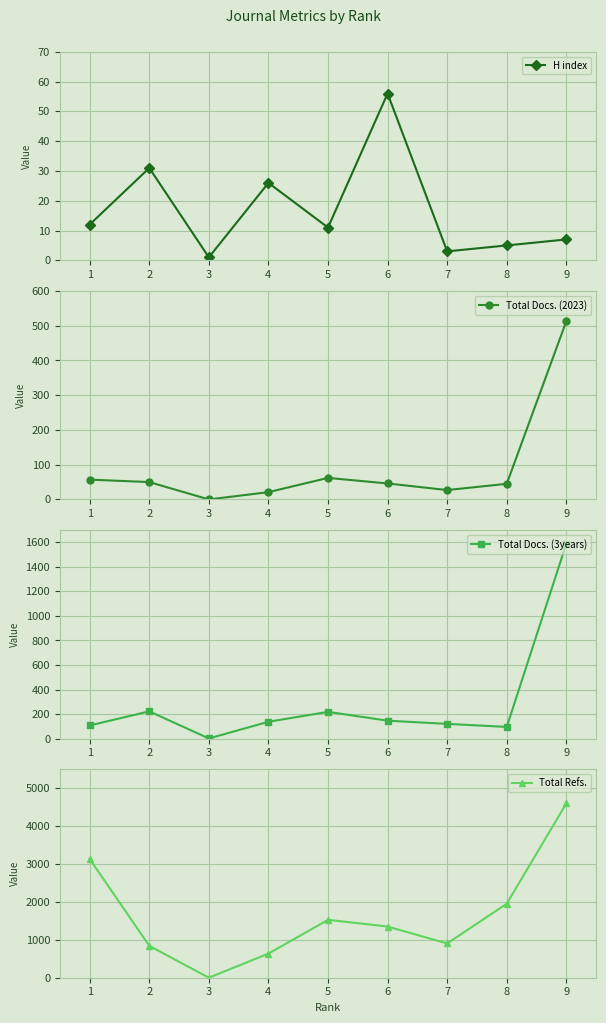

Reading right to left, extract all data points from this chart.

H index: 9=7	8=5	7=3	6=56	5=11	4=26	3=1	2=31	1=12
Total Docs. (2023): 9=513	8=45	7=27	6=46	5=62	4=21	3=0	2=50	1=57
Total Docs. (3years): 9=1589	8=95	7=120	6=146	5=218	4=137	3=1	2=222	1=107
Total Refs.: 9=4598	8=1953	7=904	6=1350	5=1527	4=636	3=0	2=842	1=3132